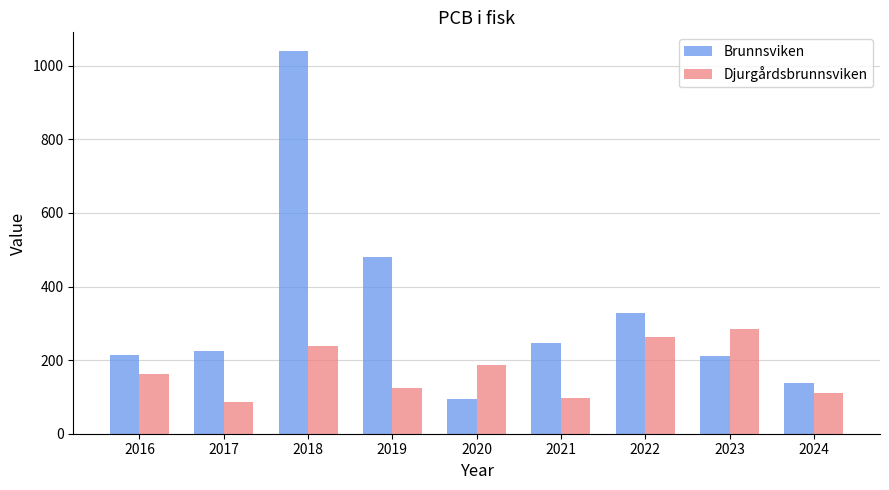

Where is Djurgårdsbrunnsviken nearest to the value 186?

2020